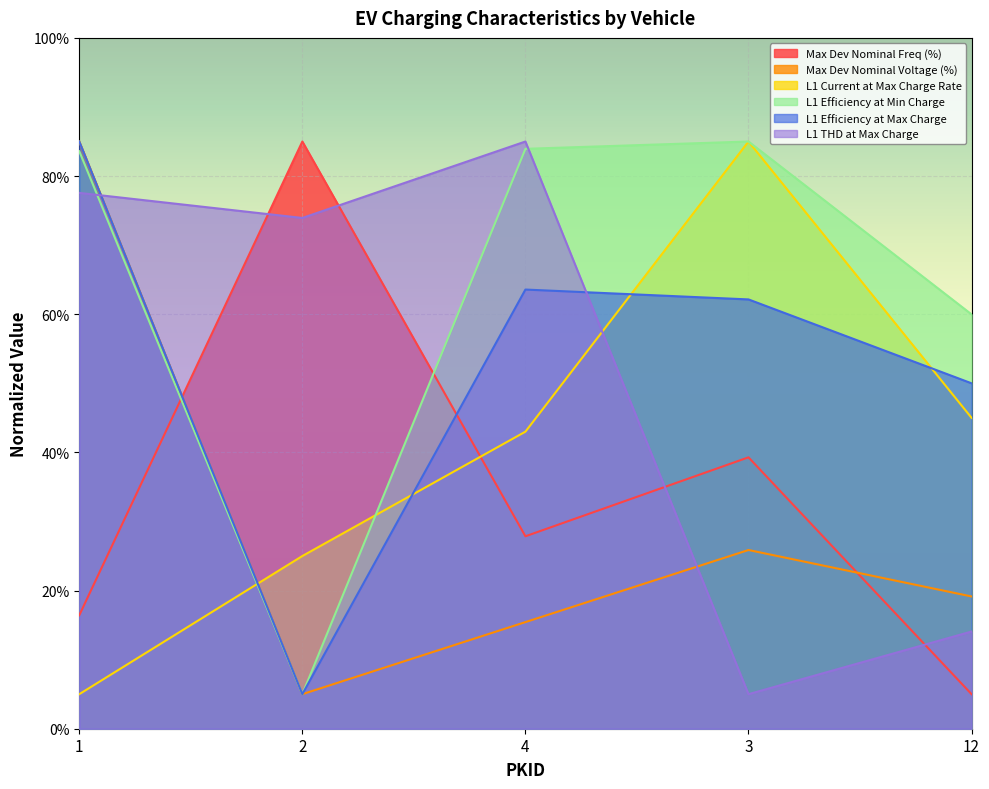

True or false: L1 Efficiency at Min Charge and L1 THD at Max Charge intersect in this chart.

True